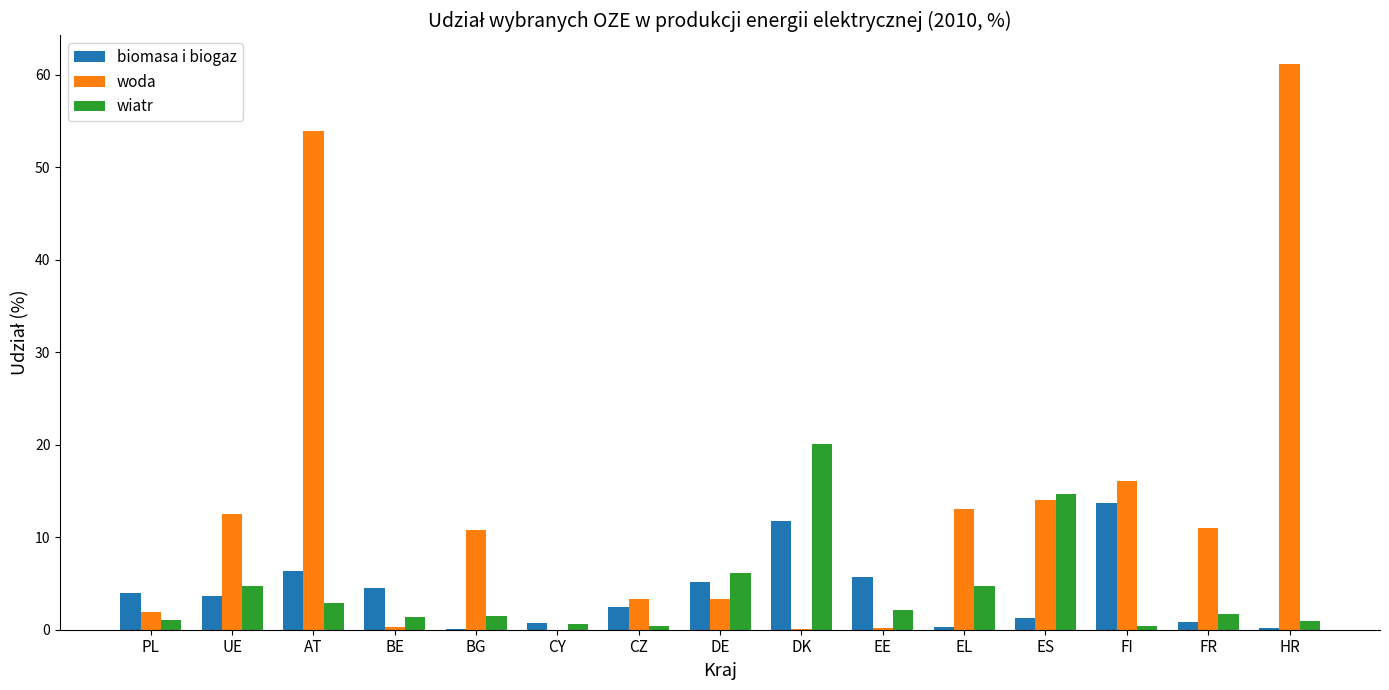

What are all the series names shown in the legend?

biomasa i biogaz, woda, wiatr